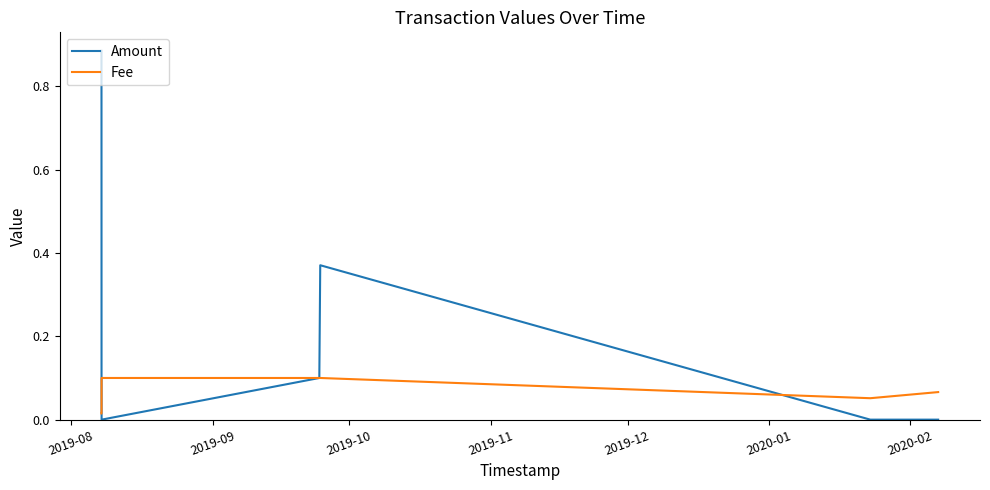

Which series has the largest total across all categories?

Amount